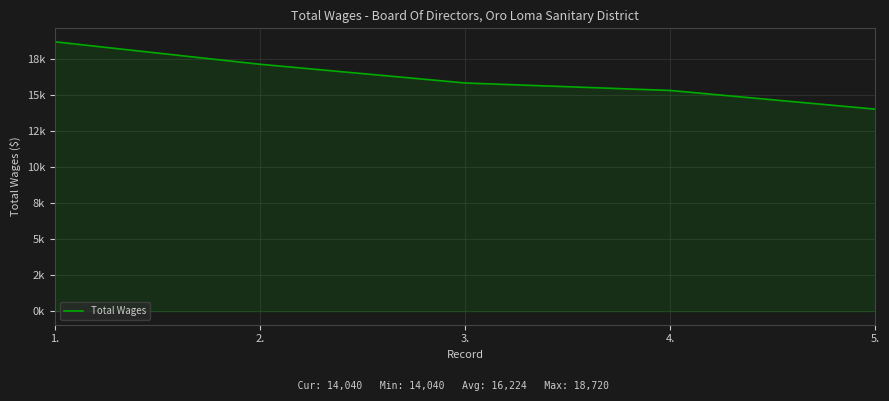

What is the change in value from 3. to 5.?

-1820